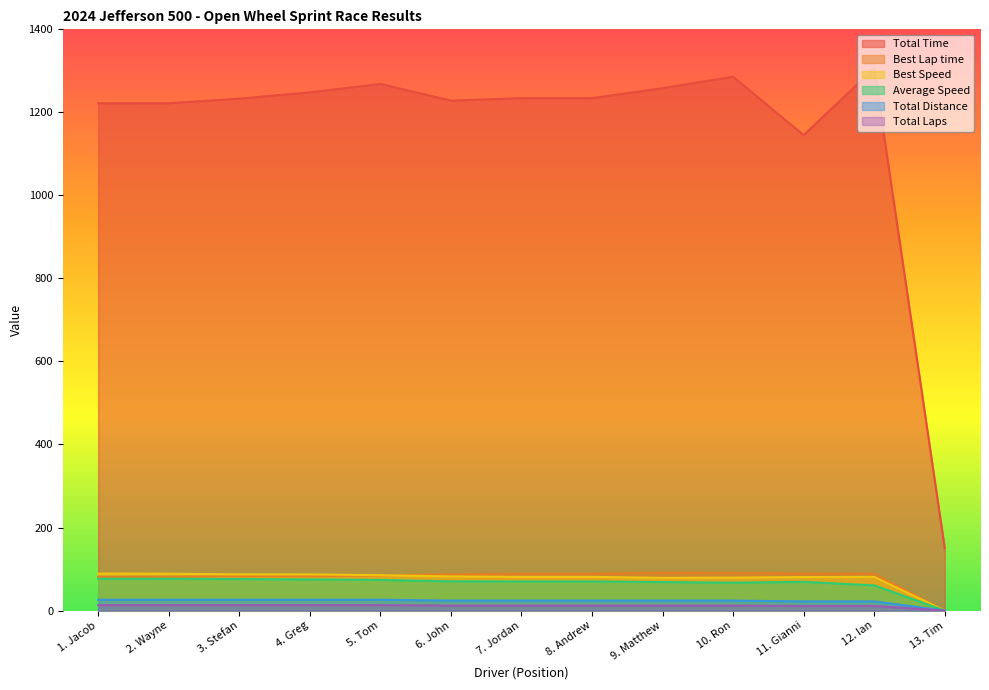

Reading left to right, list all the values displayed in this chart.

Total Laps: 26.0	26.0	26.0	26.0	26.0	24.0	24.0	24.0	24.0	24.0	22.0	22.0	0.0
Total Time: 1221.8	1222.1	1233.1	1248.2	1268.4	1228.4	1234.3	1234.3	1258.3	1285.9	1145.2	1305.9	150.5
Best Lap time: 80.9	81.1	82.6	82.7	84.5	87.5	88.7	88.7	91.3	90.8	89.2	88.8	0.0
Best Speed: 89.0	88.8	87.1	87.1	85.2	82.2	81.2	81.1	78.8	79.3	80.8	81.1	0.0
Average Speed: 76.6	76.6	75.9	75.0	73.8	70.3	70.0	70.0	68.7	67.2	69.2	60.6	0.0
Total Distance: 13.0	13.0	13.0	13.0	13.0	12.0	12.0	12.0	12.0	12.0	11.0	11.0	0.0